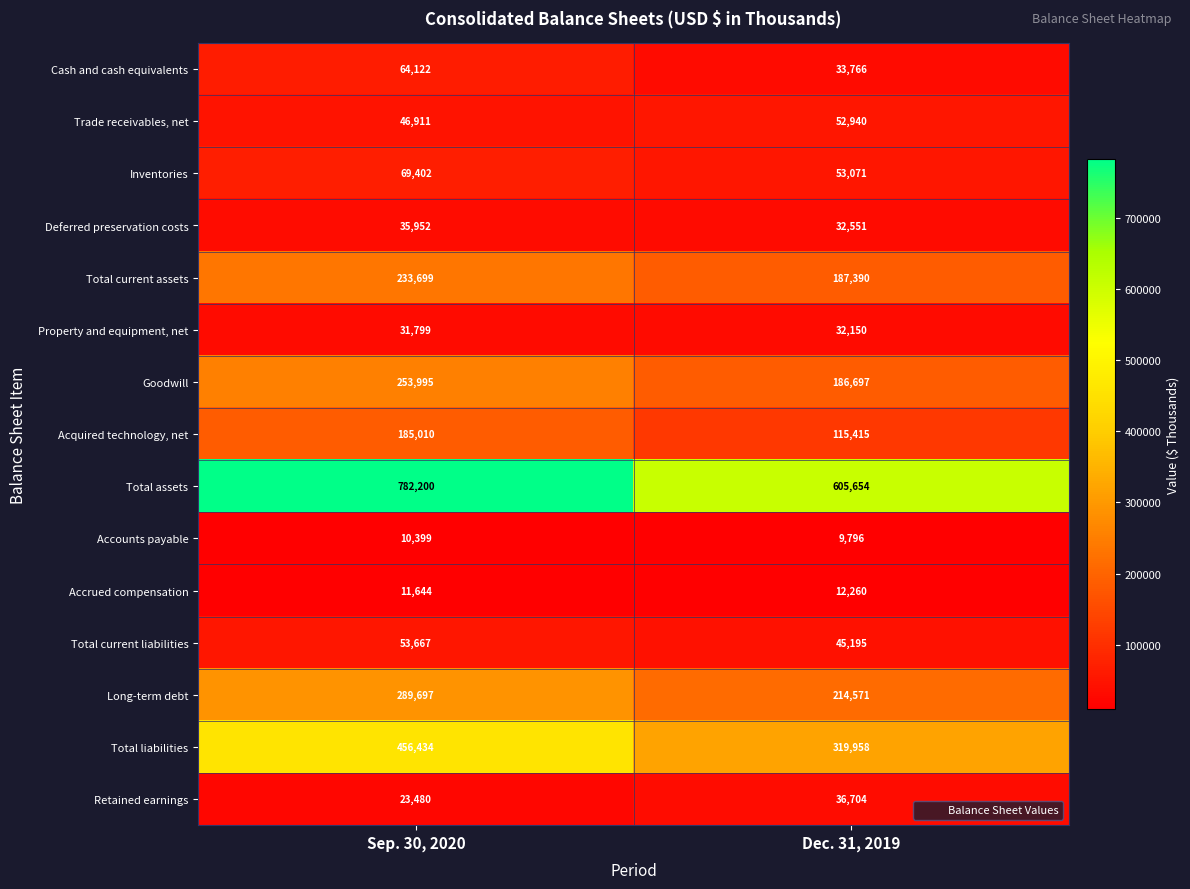

What is the sum of the Accounts payable values at Dec. 31, 2019 and Sep. 30, 2020?

20195